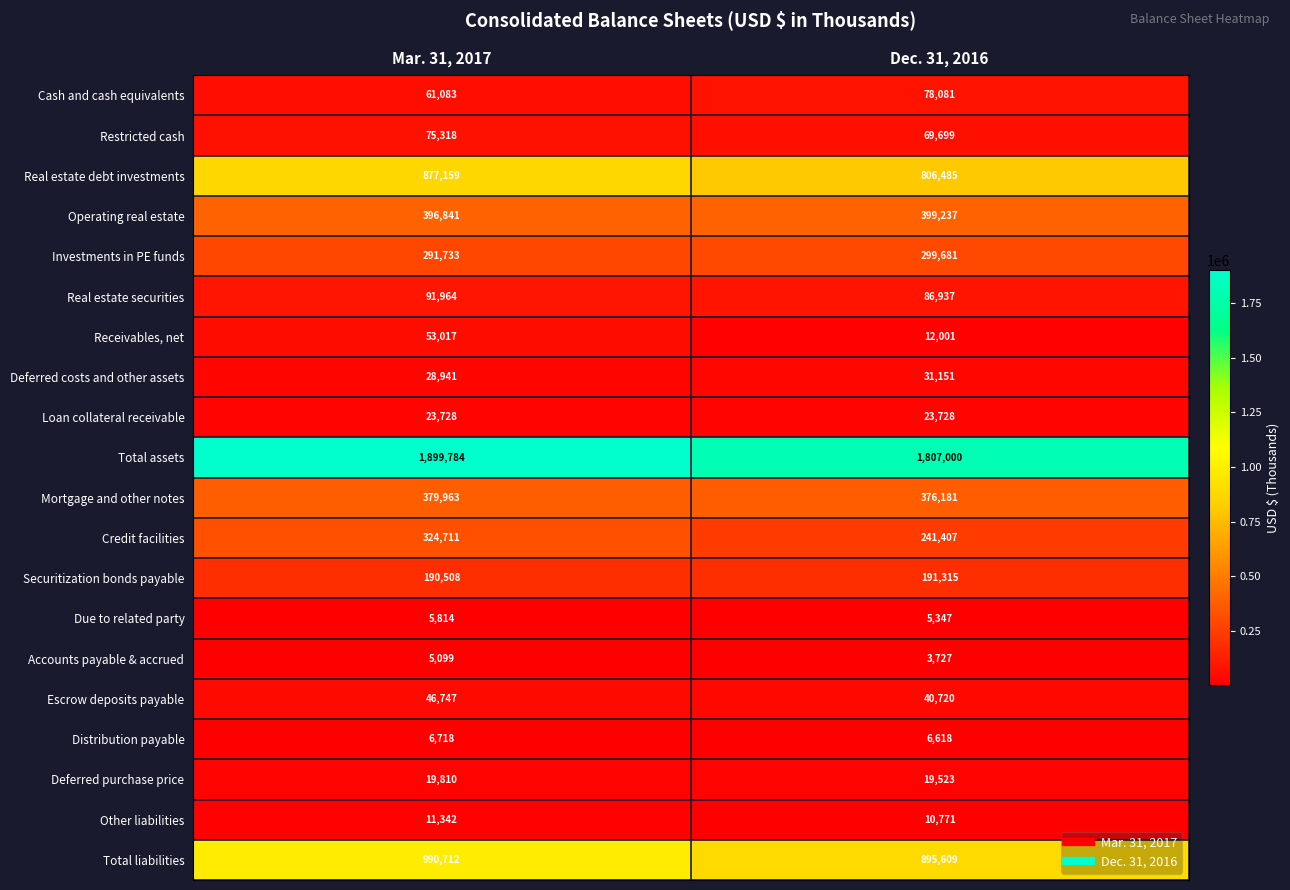

The value of Deferred purchase price at Dec. 31, 2016 is 29410. True or false?

False